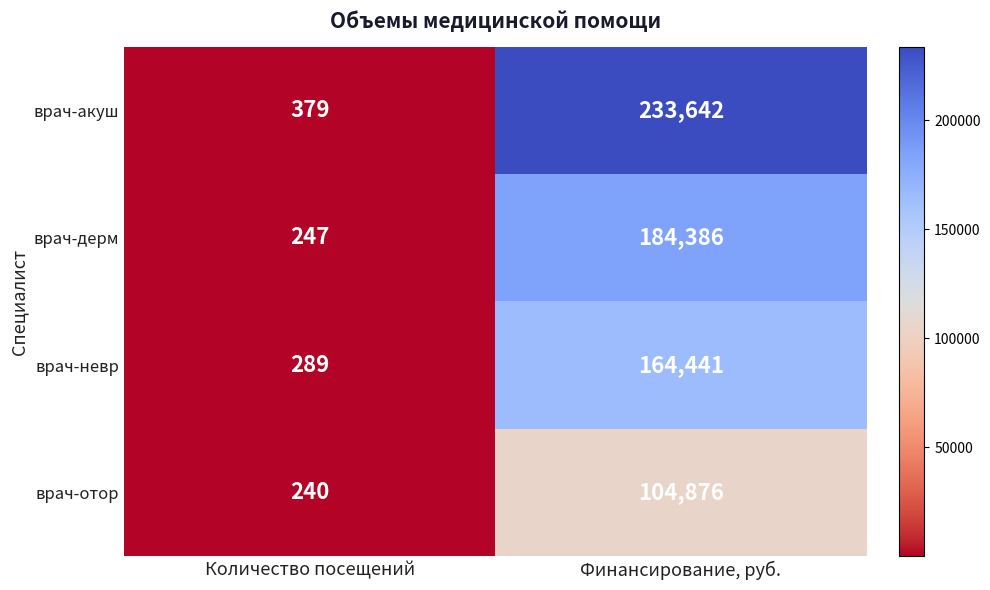

What is the maximum value shown in the chart?

233642